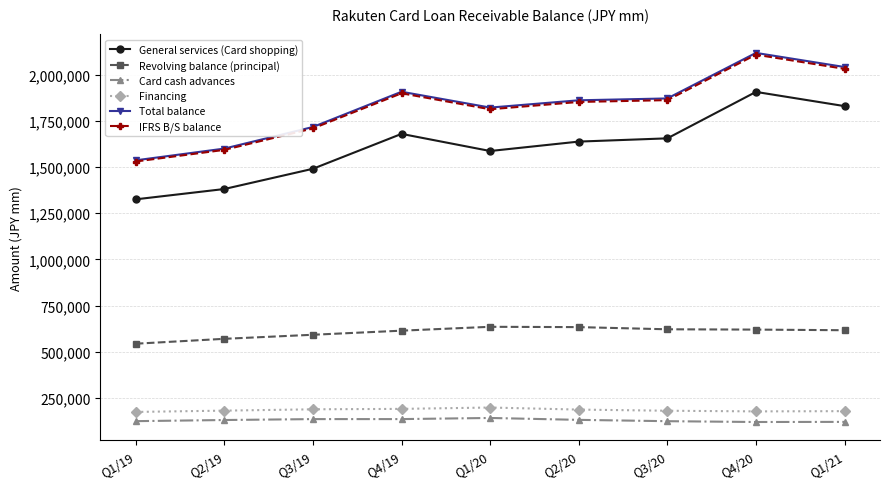

What are all the series names shown in the legend?

General services (Card shopping), Revolving balance (principal), Card cash advances, Financing, Total balance, IFRS B/S balance